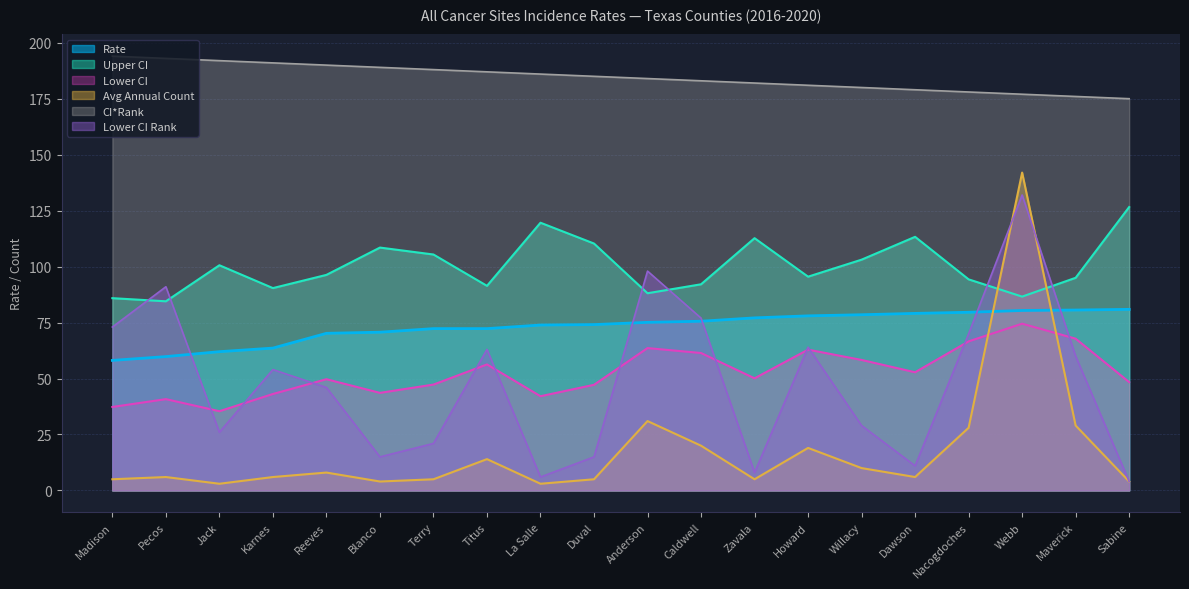

What position from the right is Madison?

20